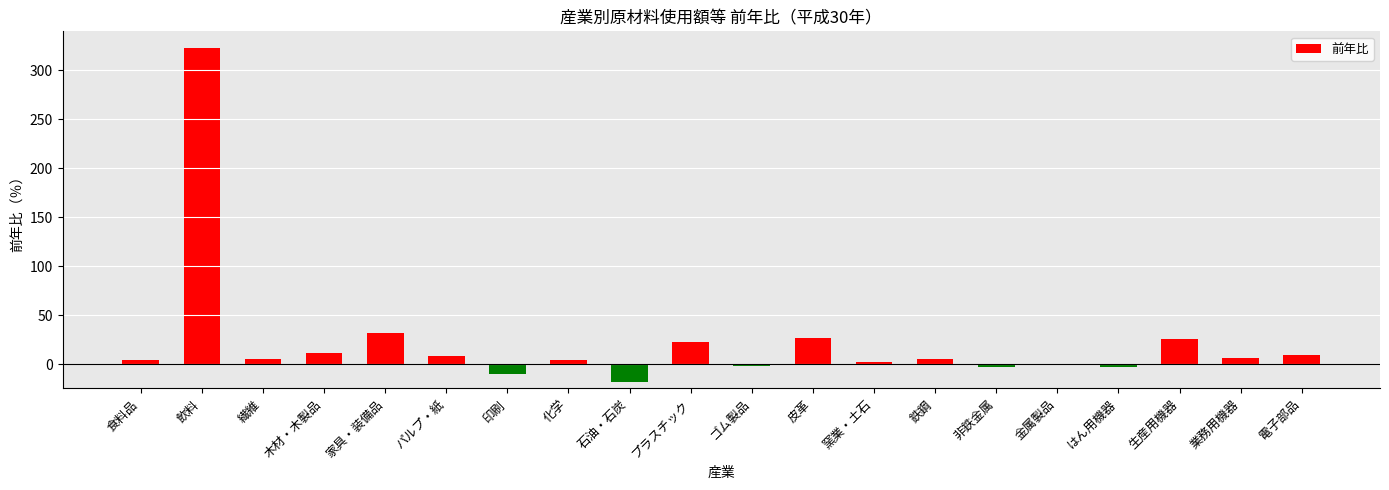

What value does the data have at 化学?

3.7